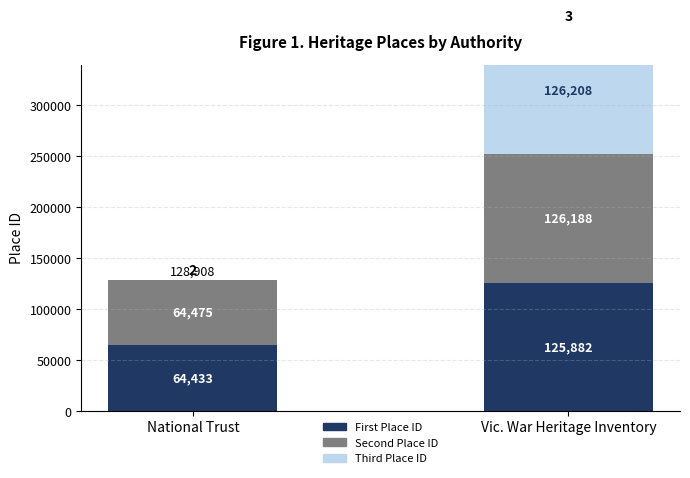

Reading left to right, list all the values displayed in this chart.

First Place ID: National Trust=64433	Vic. War Heritage Inventory=125882
Second Place ID: National Trust=64475	Vic. War Heritage Inventory=126188
Third Place ID: National Trust=0	Vic. War Heritage Inventory=126208